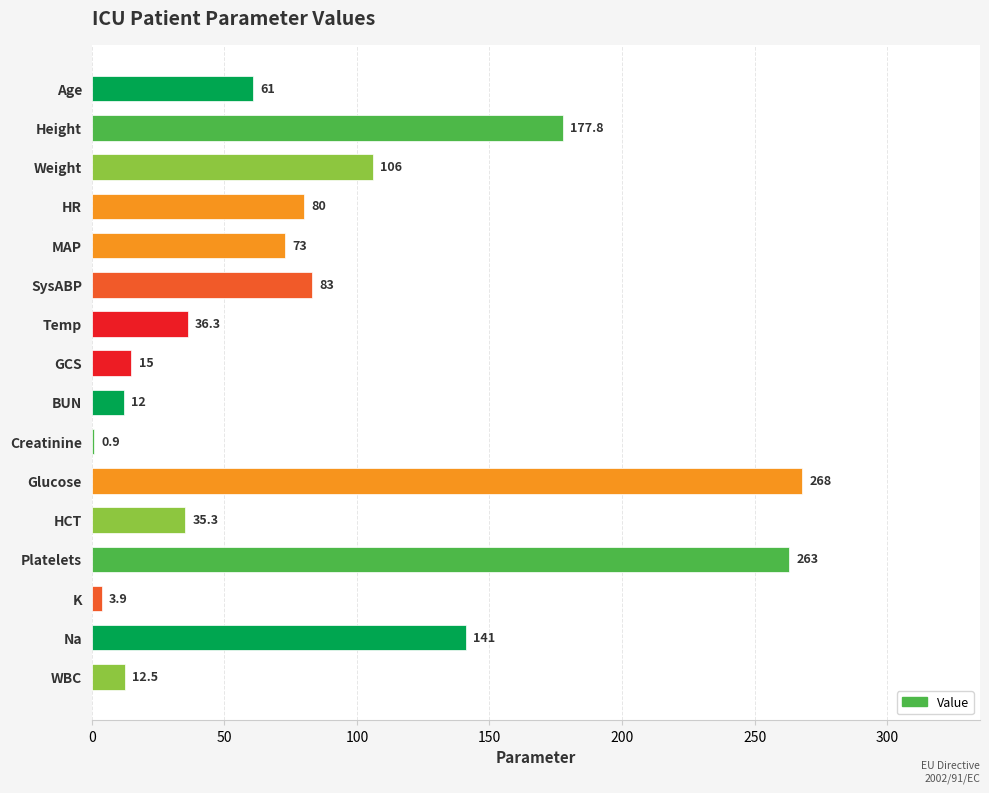

Count the number of categories in the chart.

16